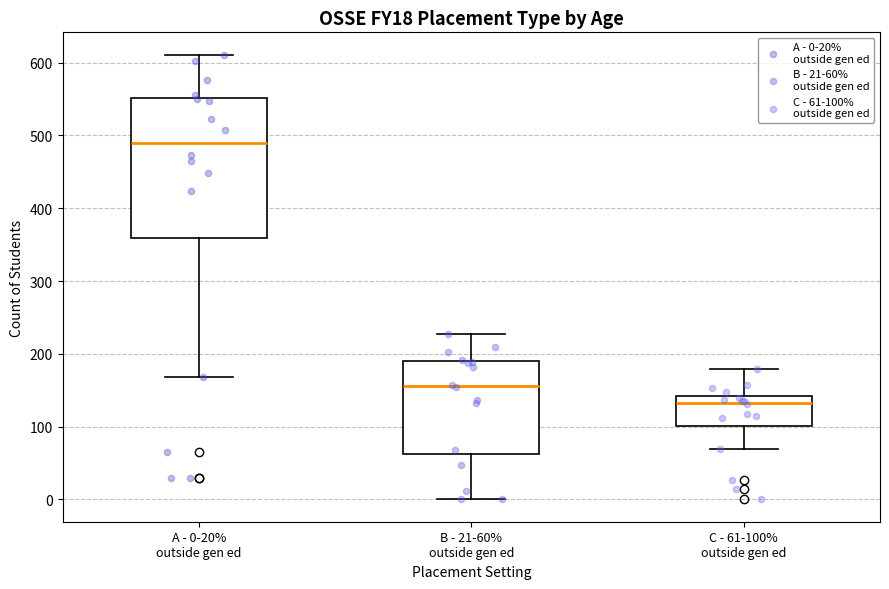

Reading left to right, read every box against the y-axis: the position of its median line, the range the box covers, and the ends of its whiskers. The values are not printed on the chart, so give them approximately, as read against the axis.

A - 0-20% outside gen ed: median 490, box 360 to 550, whiskers 170 to 610
B - 21-60% outside gen ed: median 160, box 60 to 190, whiskers 0 to 230
C - 61-100% outside gen ed: median 130, box 100 to 140, whiskers 70 to 180